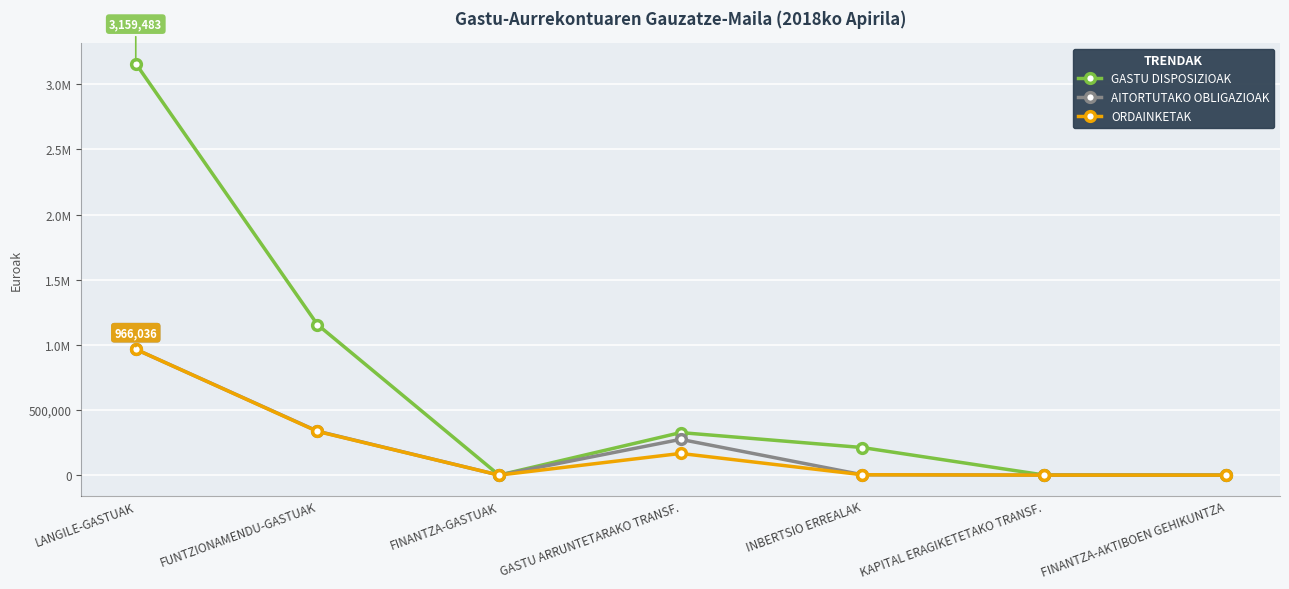

What is the label of the 6th point from the left?

KAPITAL ERAGIKETETAKO TRANSF.